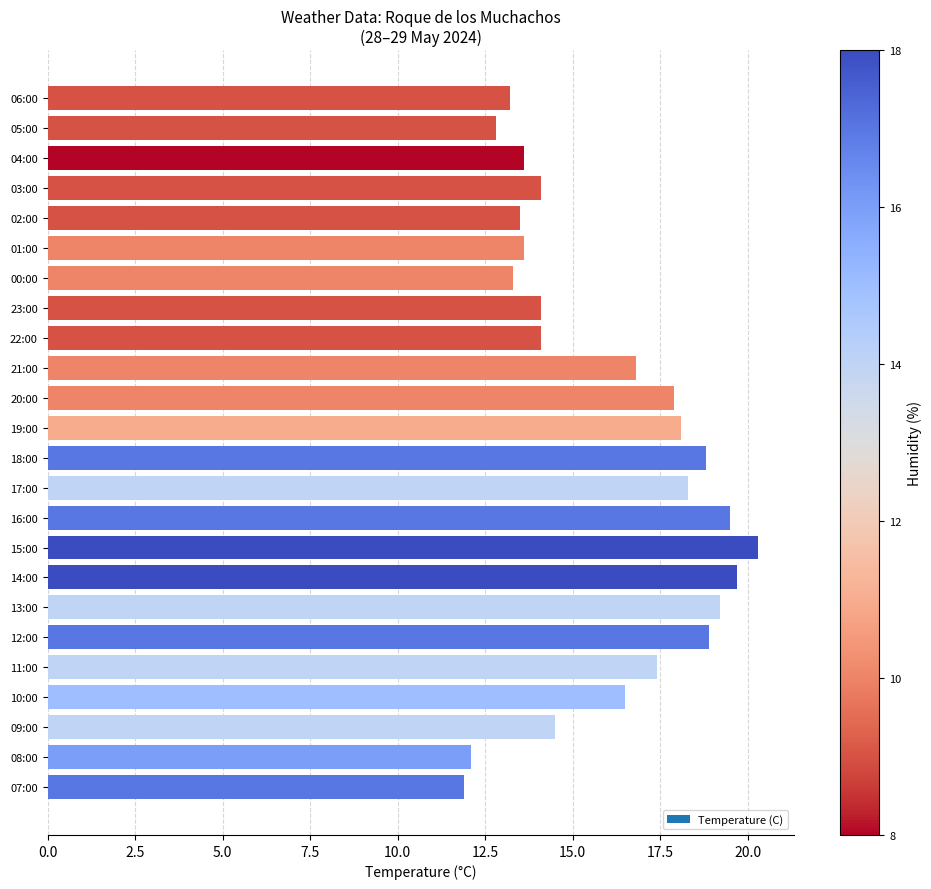

Which has a higher value, 13:00 or 23:00?

13:00